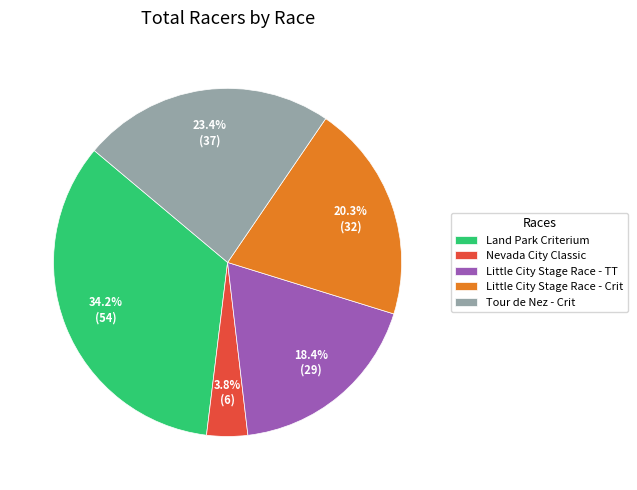

How many segments does this pie chart have?

5